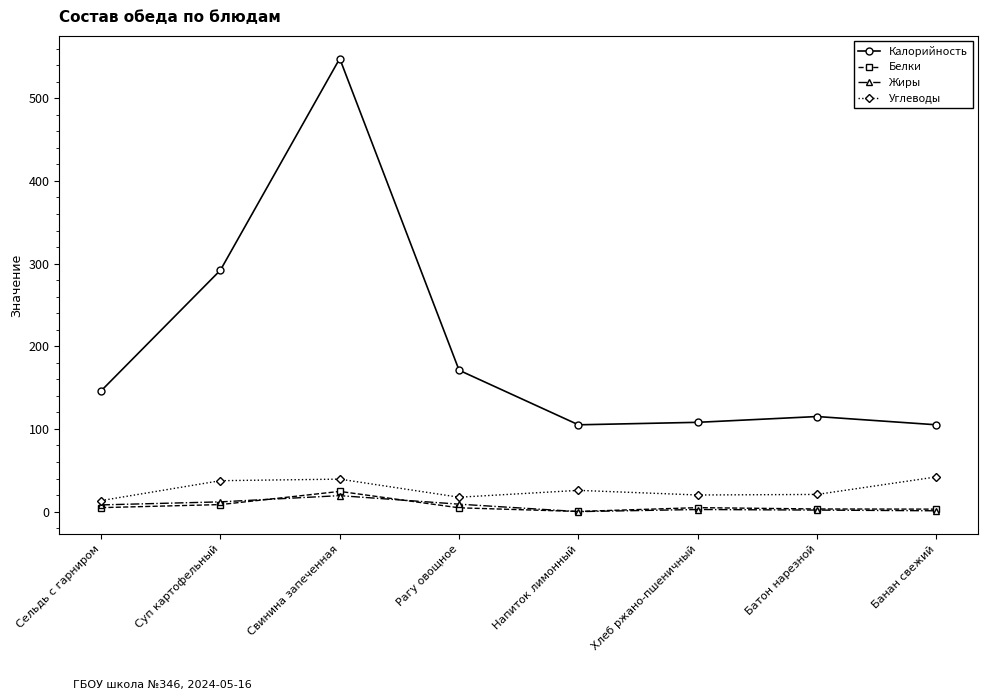

True or false: Углеводы has a value of 20.8 at Батон нарезной.

True